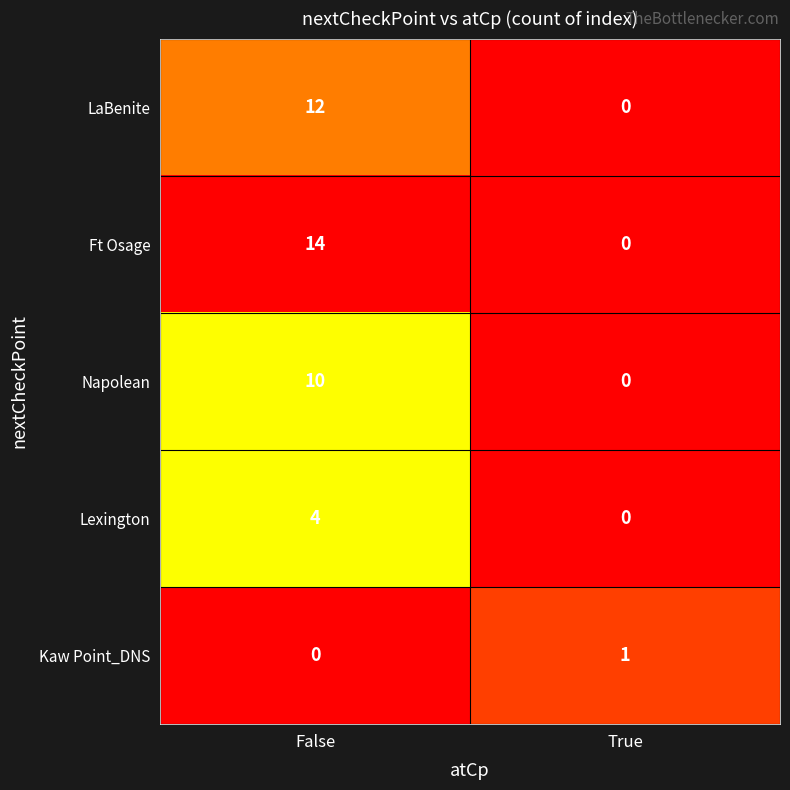

The LaBenite series shows 16 at False. True or false?

False